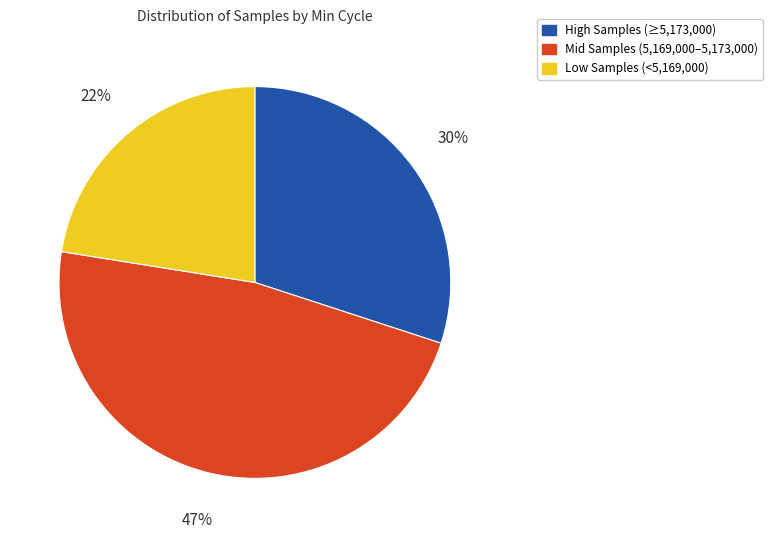

Which has a higher value, High Samples (≥5,173,000) or Low Samples (<5,169,000)?

High Samples (≥5,173,000)